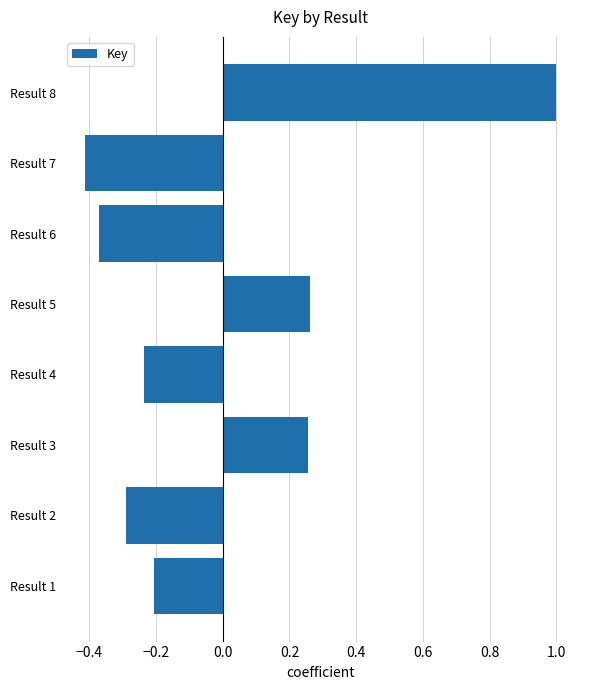

How many values are below zero?

5